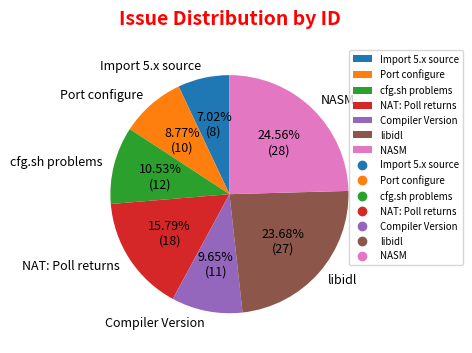

What is the ratio of the value at Import 5.x source to the value at Compiler Version?

0.7